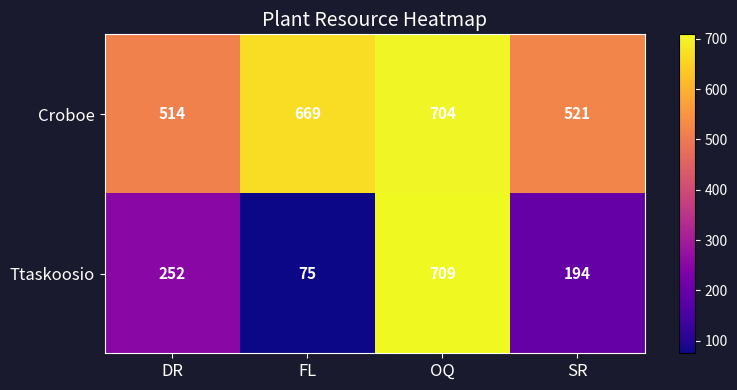

What value does the Croboe series have at FL, to the nearest 5?

670